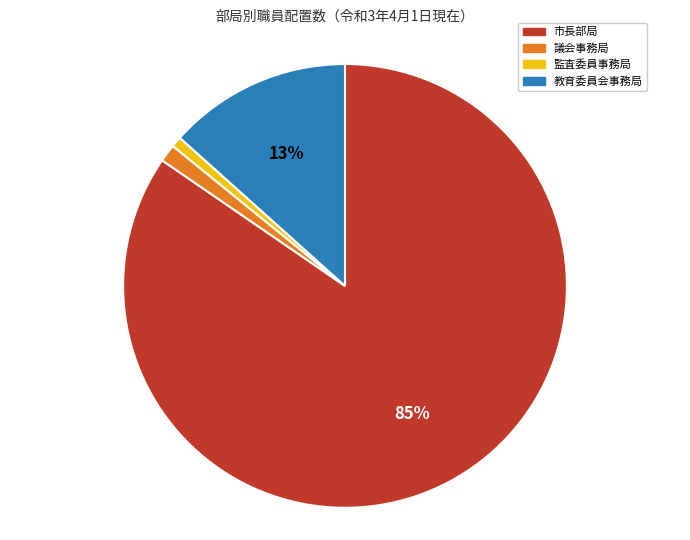

What is the largest slice in the pie chart?

市長部局